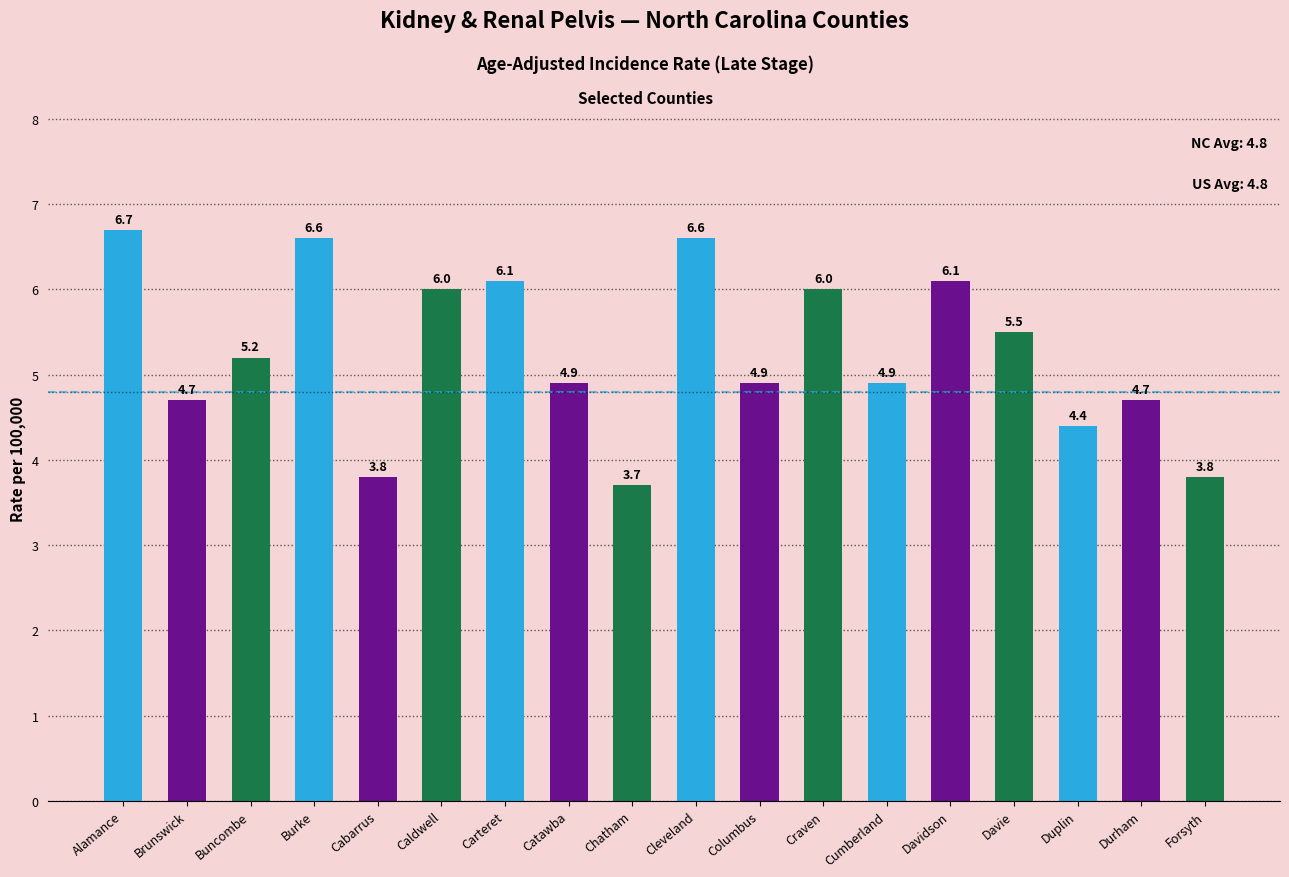

What is the greatest value displayed?

6.7